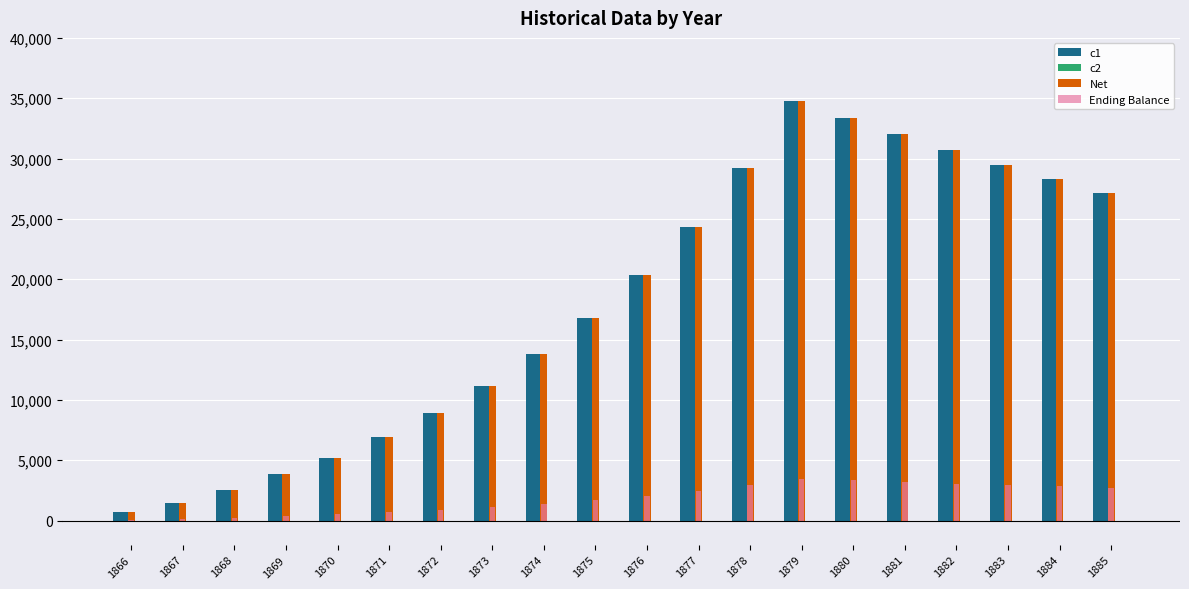

What is the total value across all series at 1877?

51021.6